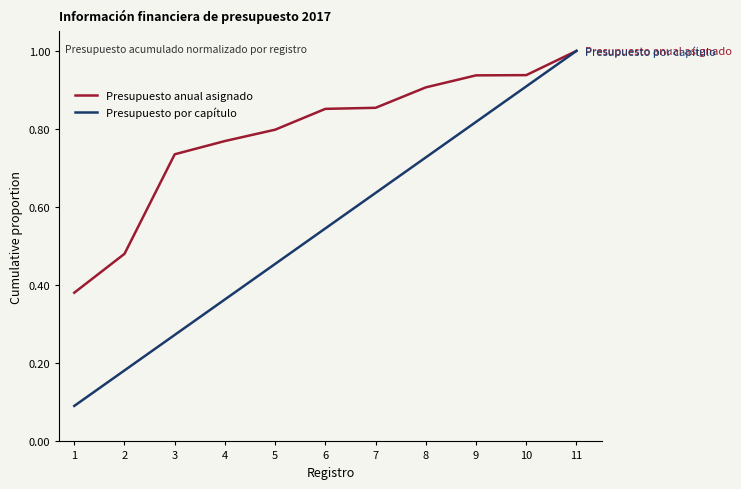

Rank the series at 1 from lowest to highest value.

Presupuesto por capítulo, Presupuesto anual asignado